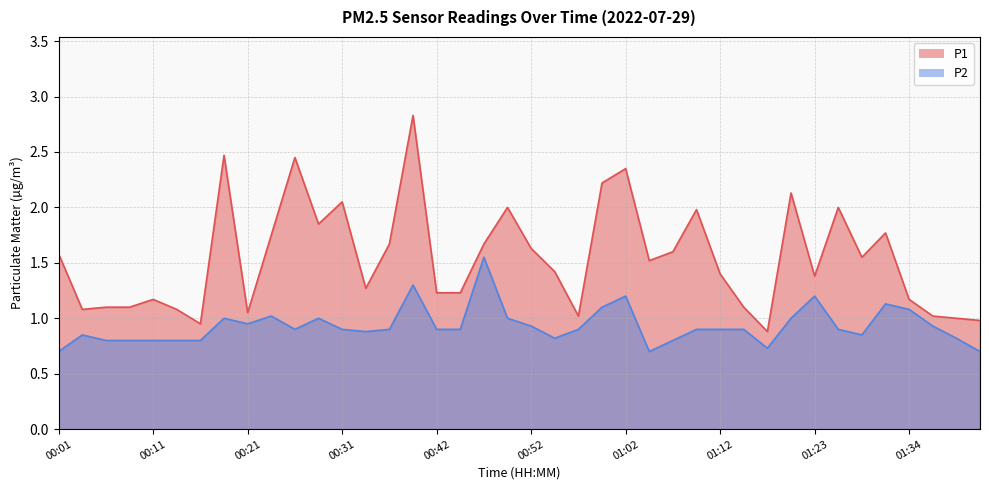

Where is the first local minimum for P2?

00:21